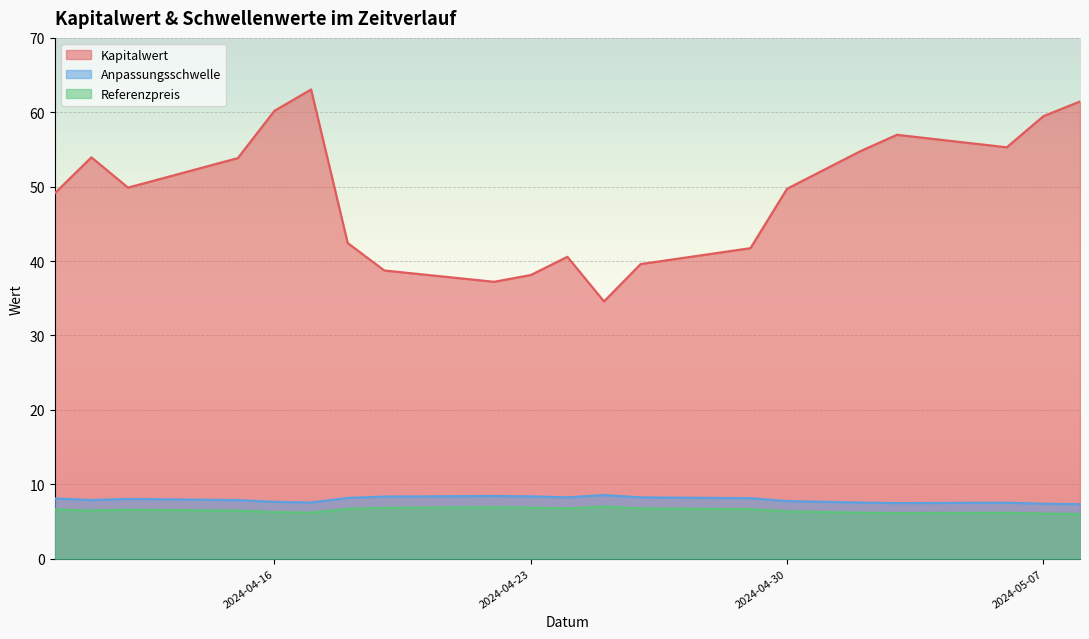

What is the difference between the maximum and minimum values in the Kapitalwert series?

28.5